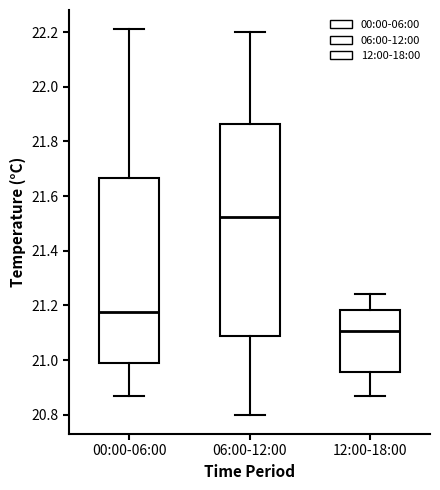

Which box's median line is the highest?

06:00-12:00